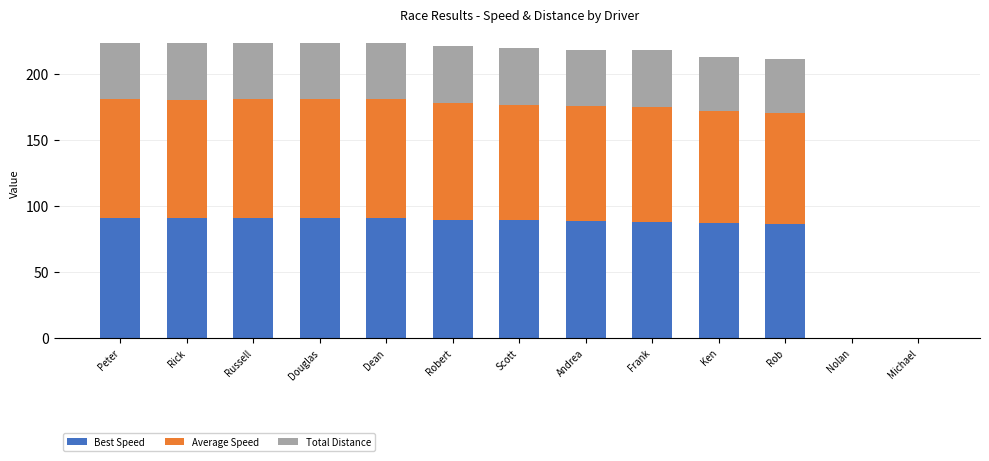

The Best Speed series shows 91.1 at Dean. True or false?

True